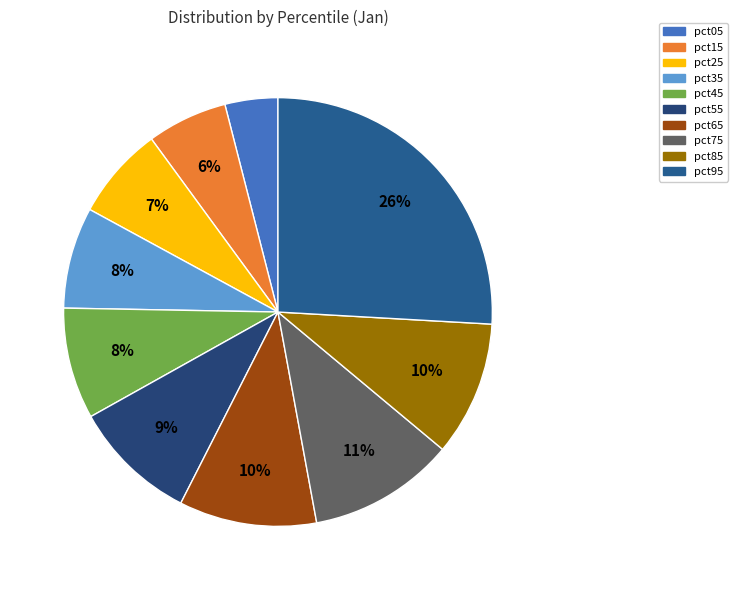

How many segments does this pie chart have?

10